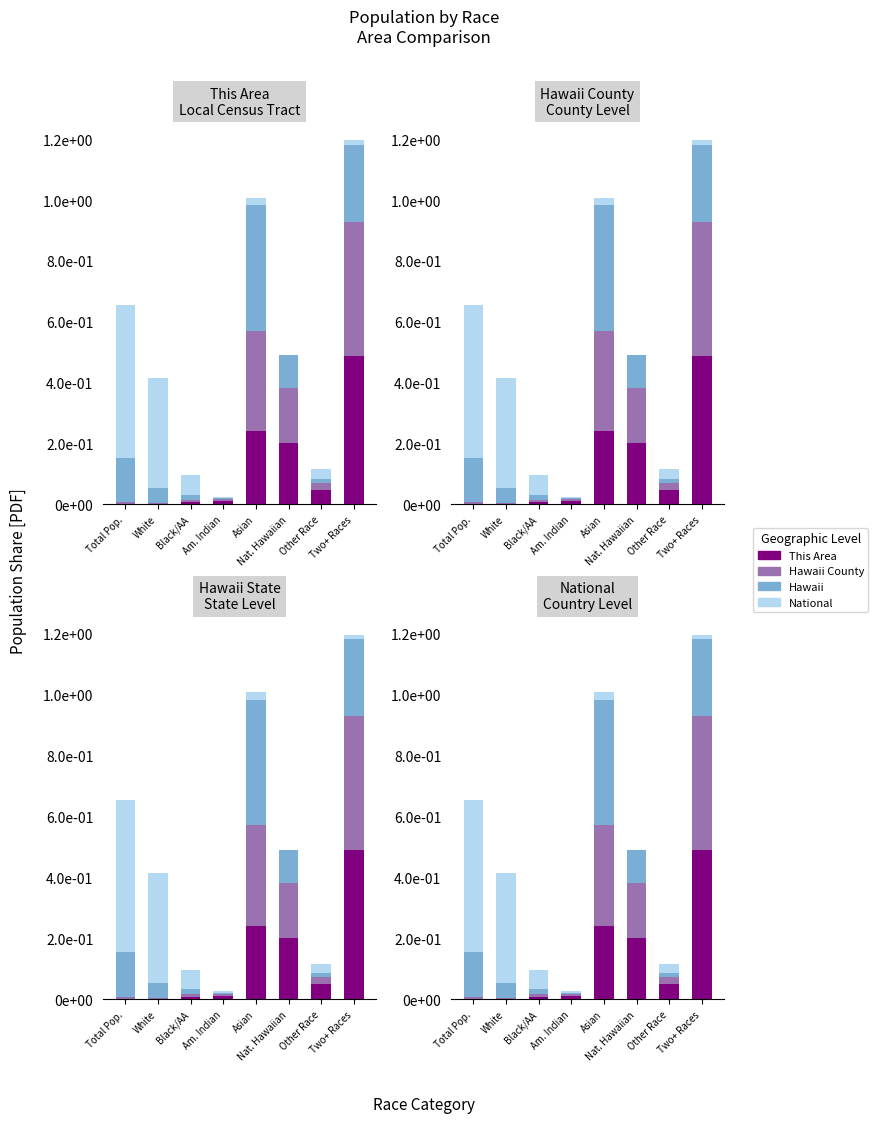

Reading left to right, extract all data points from this chart.

This Area: 0.0	0.0	0.0	0.0	0.2	0.2	0.0	0.5
Hawaii County: 0.0	0.0	0.0	0.0	0.3	0.2	0.0	0.4
Hawaii: 0.1	0.0	0.0	0.0	0.4	0.1	0.0	0.3
National: 0.5	0.4	0.1	0.0	0.0	0.0	0.0	0.0